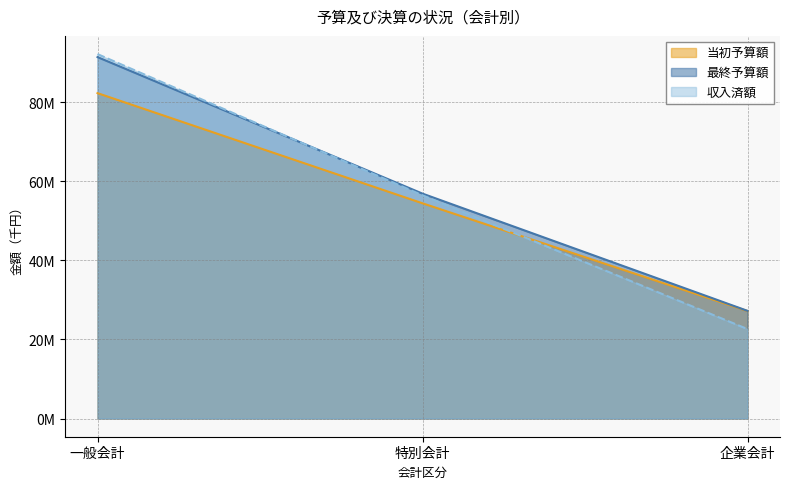

At how many categories does at least one series exceed 31052009?

2